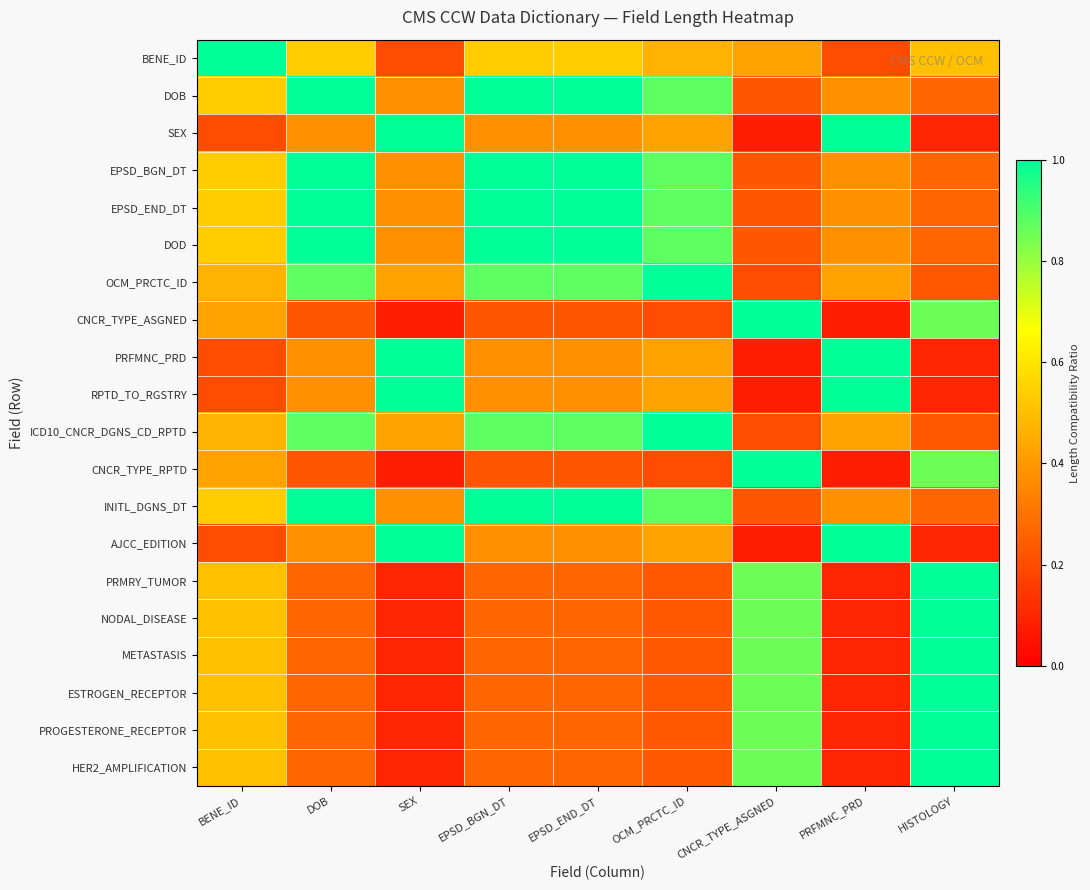

Count the number of data series in this chart.

20